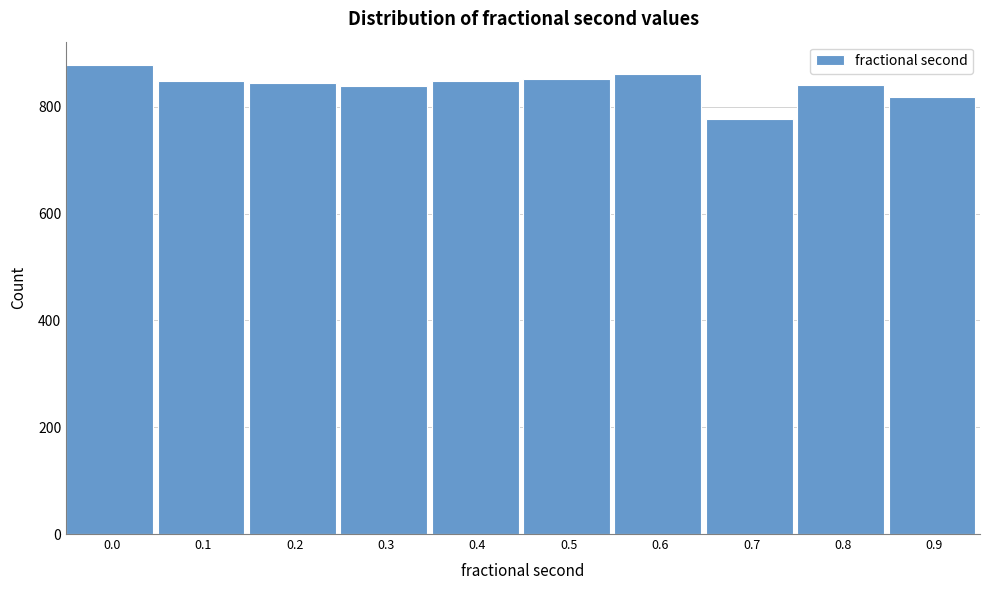

What value does the data have at 0.3, to the nearest 5?

840